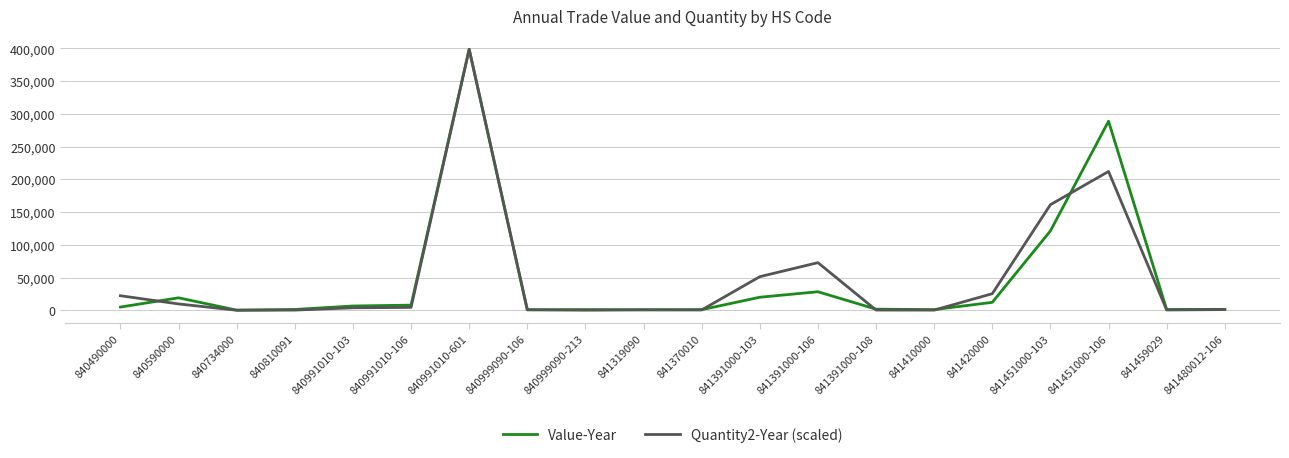

At which label does Quantity2-Year (scaled) first exceed 3774?

840490000